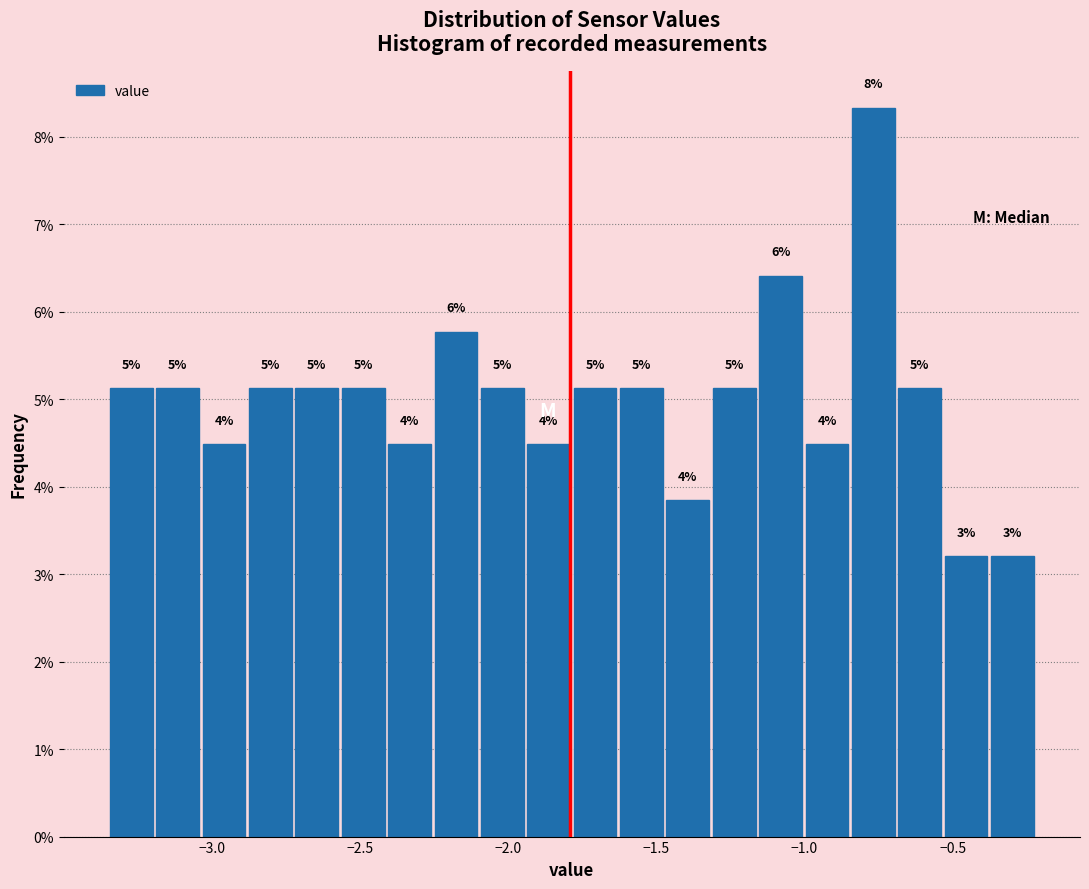

Around what value on the x-axis is the tallest bar? Give the approximate position of its centre, as read against the axis.

-0.75